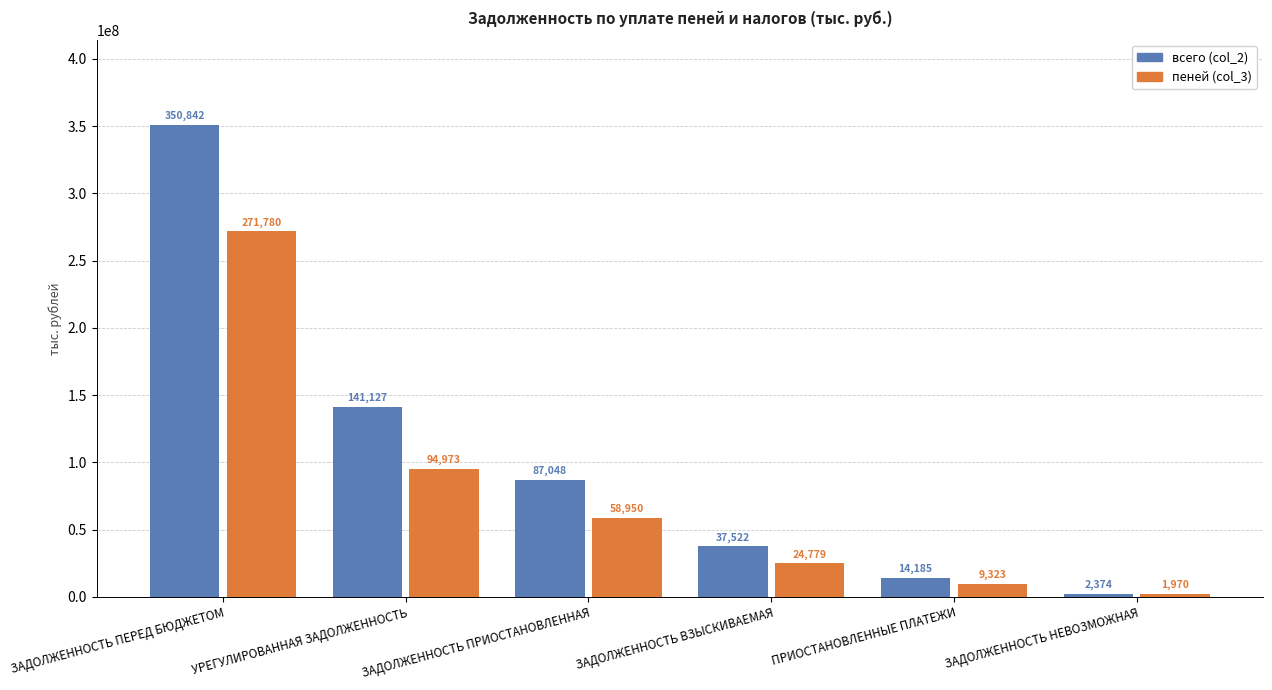

What is the average value of the пеней (col_3) series?

76963048